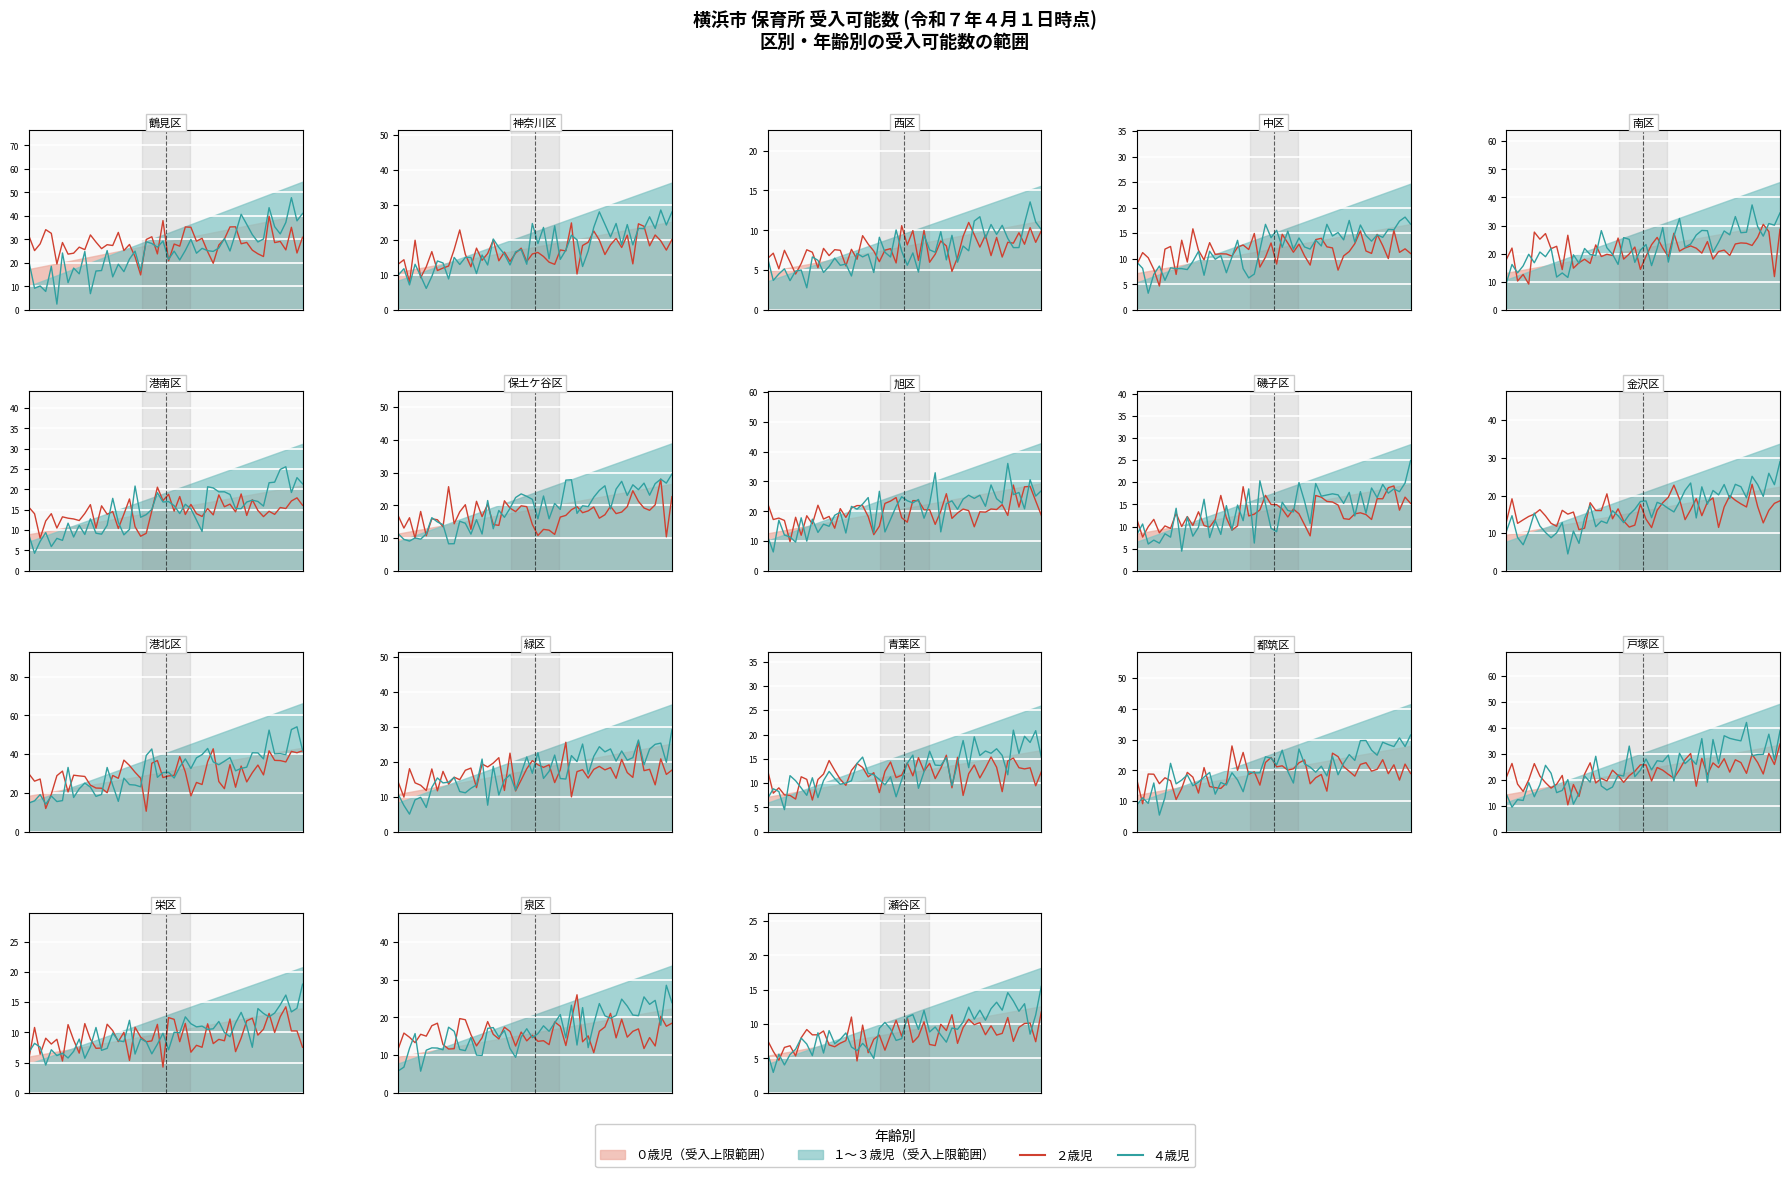

At how many categories does at least one series exceed 11?

18